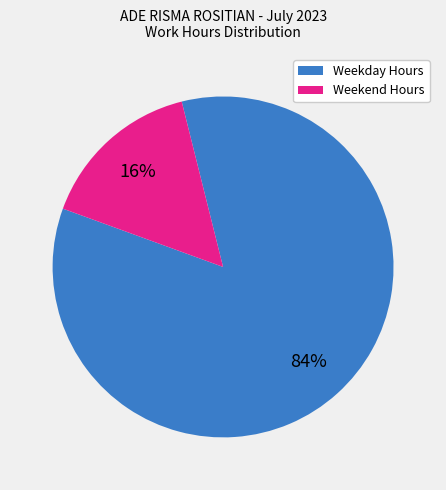

Count the number of slices in the pie.

2